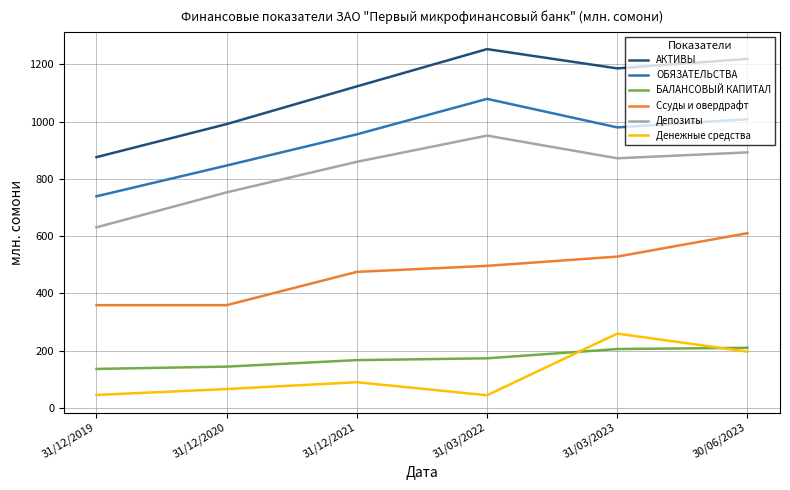

Between 31/12/2019 and 30/06/2023, which series saw the biggest shift?

АКТИВЫ